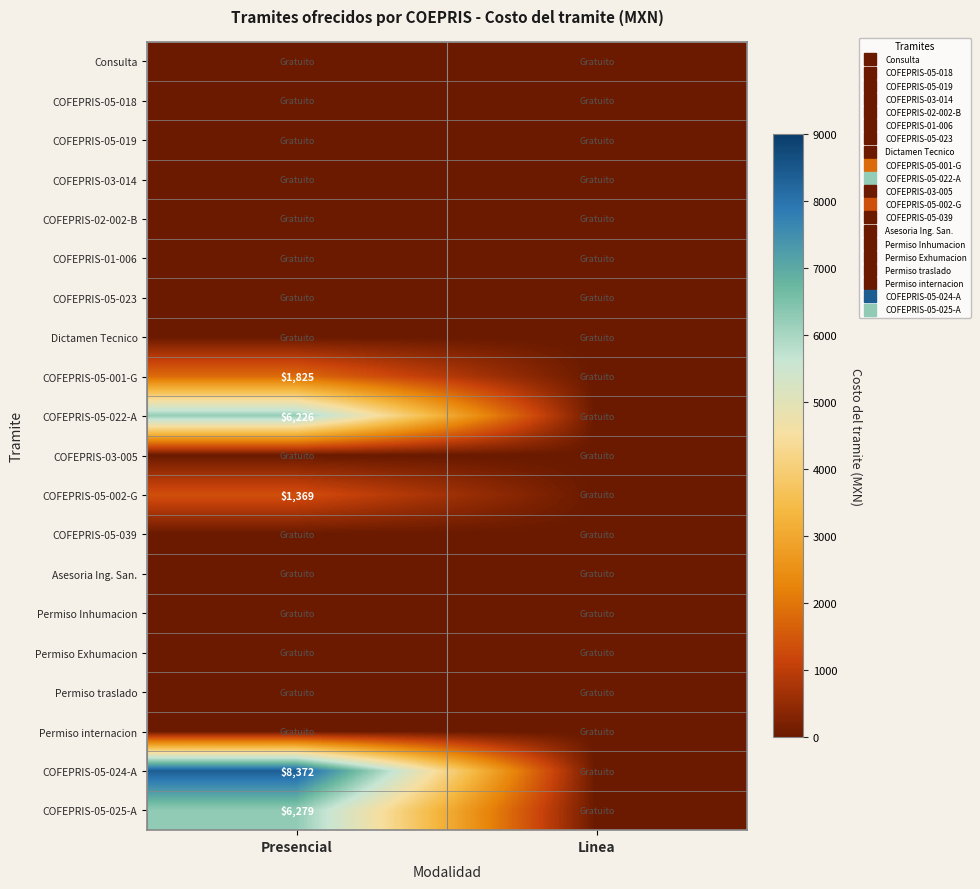

Which series has the widest spread of values?

COFEPRIS-05-024-A